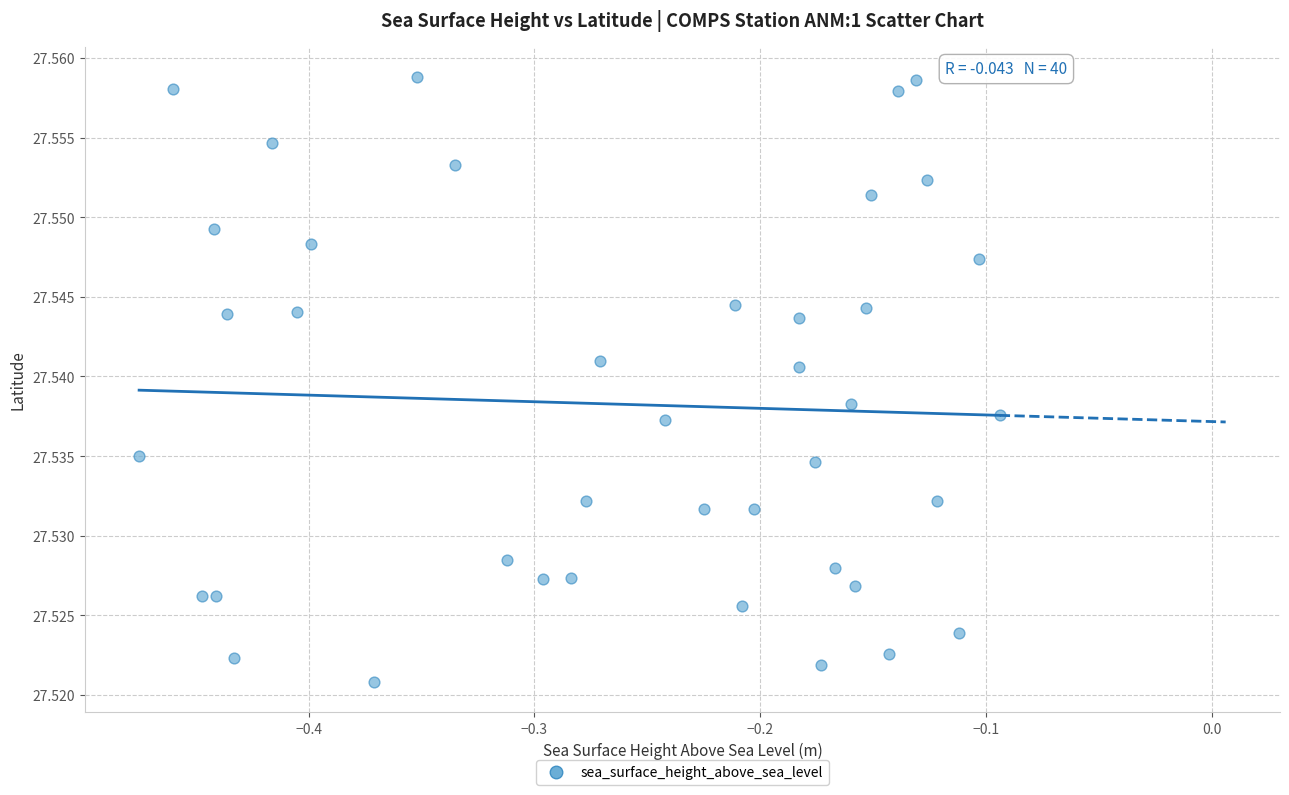

What is the range of X values (max minus min)?

0.4